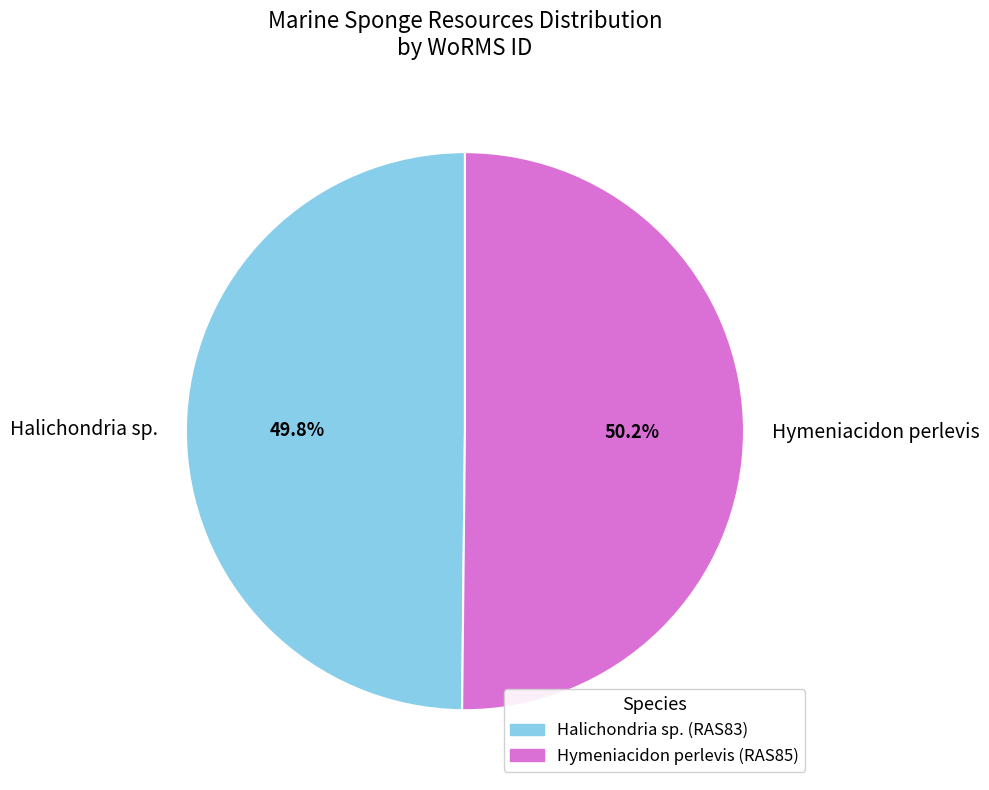

How many segments does this pie chart have?

2